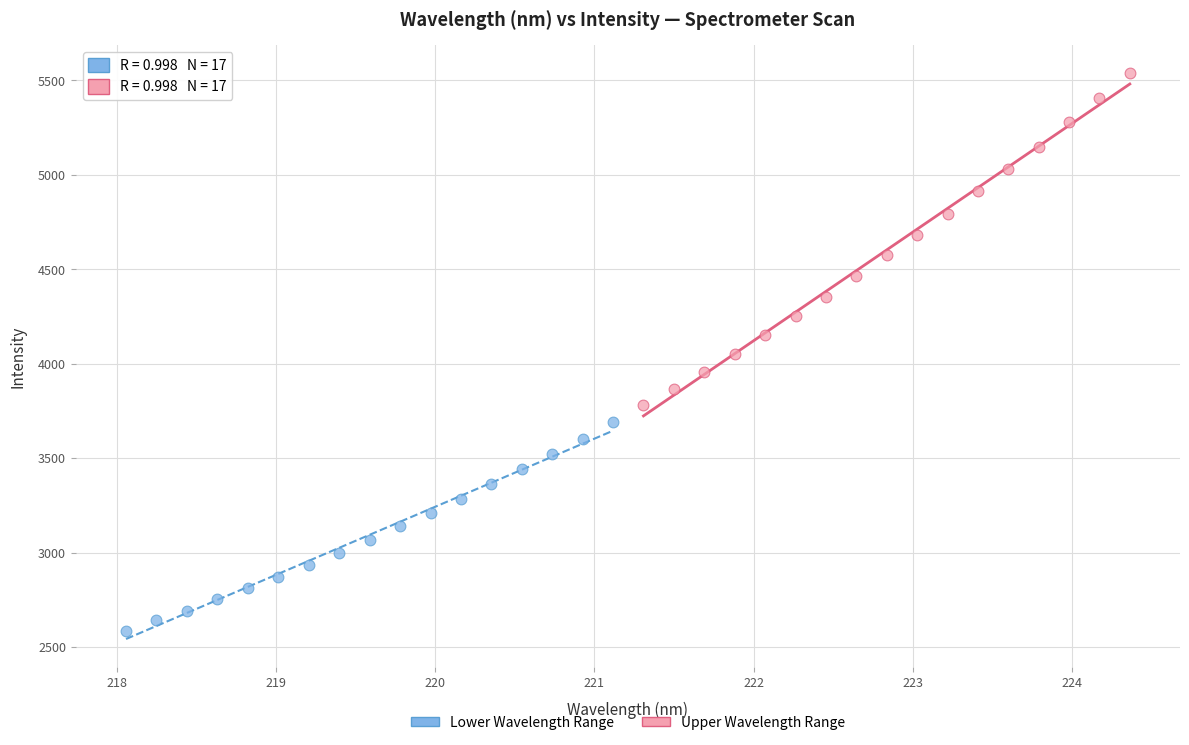

Which series contains the highest Y value?

Upper Wavelength Range